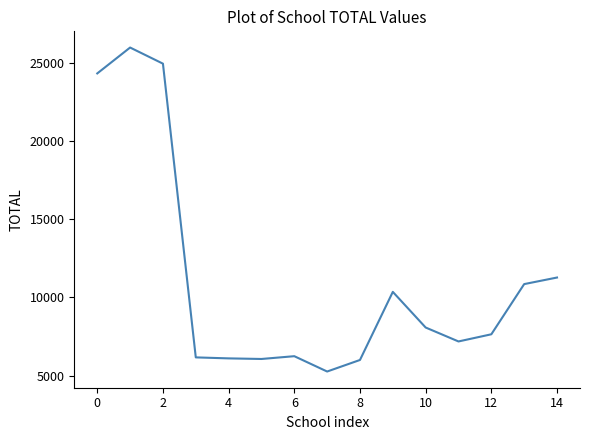

What is the smallest value displayed?

5255.2